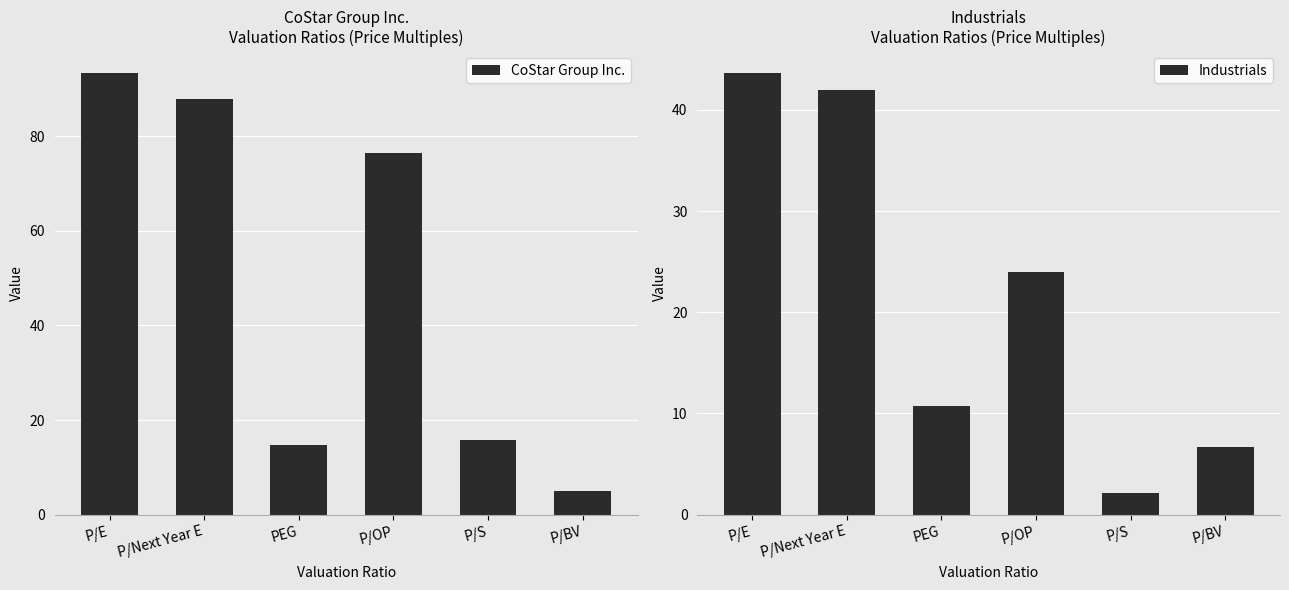

What is the sum of the CoStar Group Inc. values at P/OP and P/E?

169.7